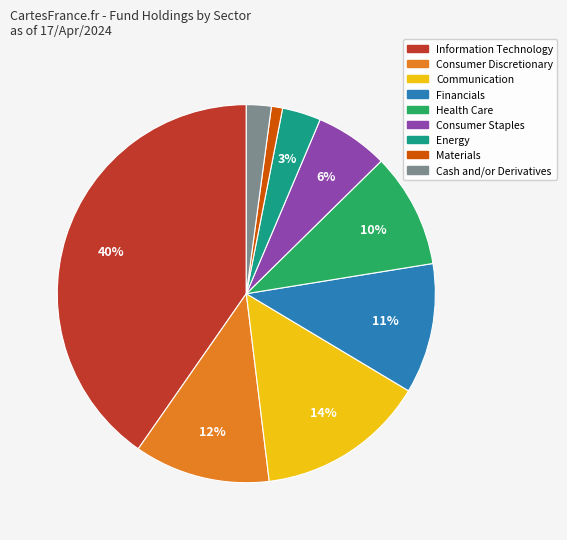

To the nearest percent, what is the difference between the largest and smallest slice percentages?

39%